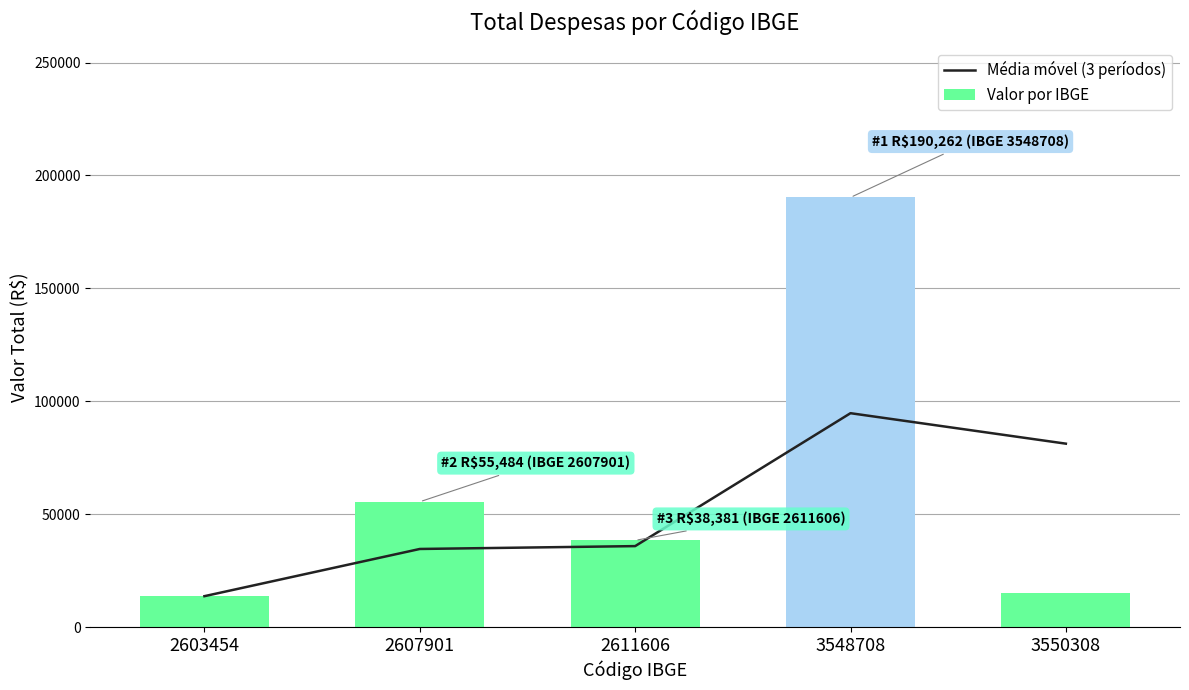

Which series has the largest range (max minus min)?

Valor por IBGE